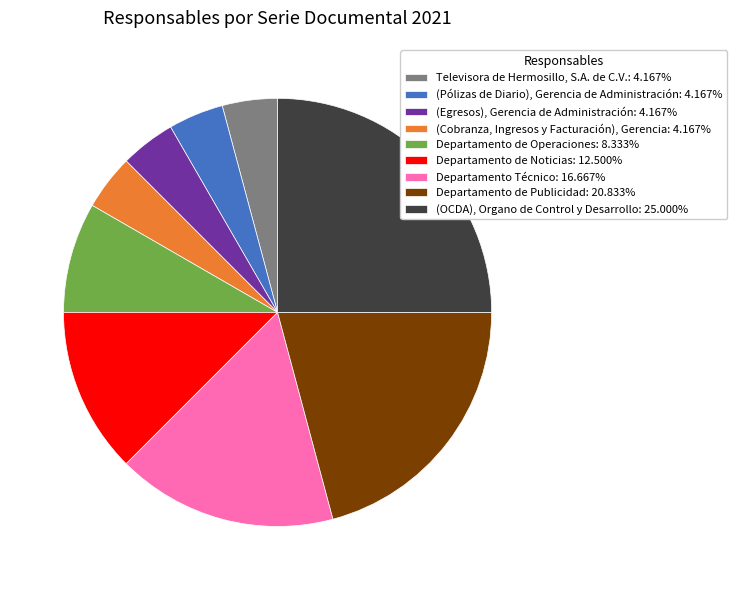

Does any single category account for the majority?

No